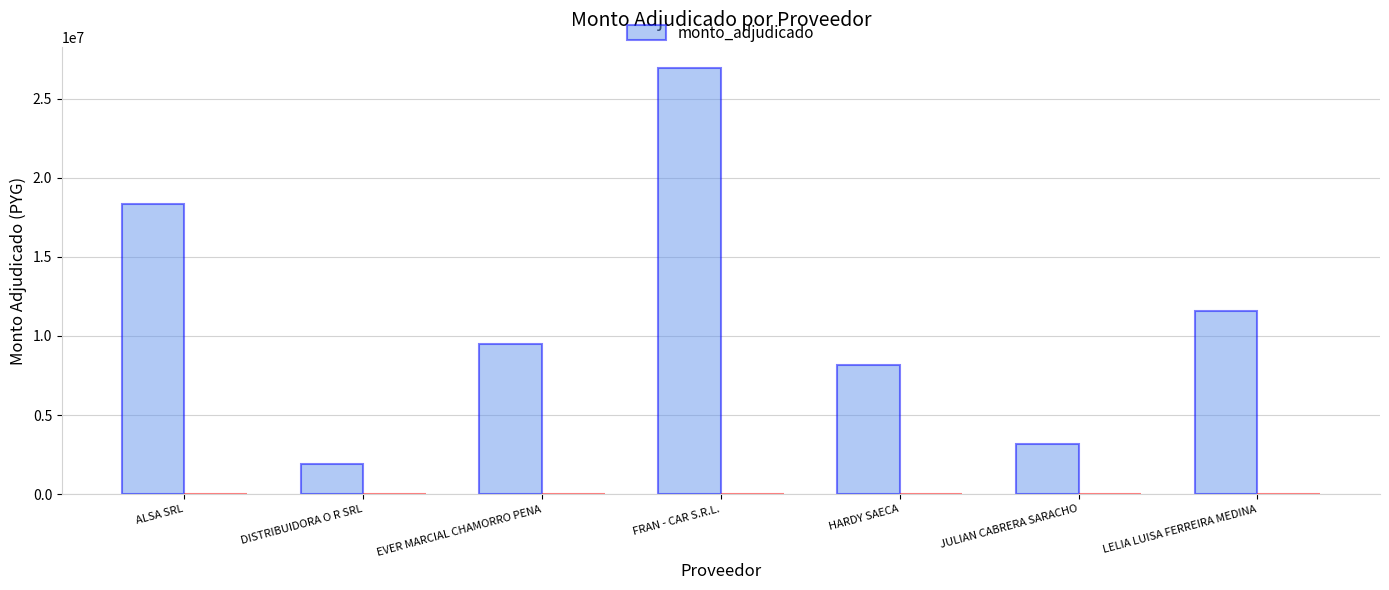

What is the ratio of the value at FRAN - CAR S.R.L. to the value at ALSA SRL?

1.5